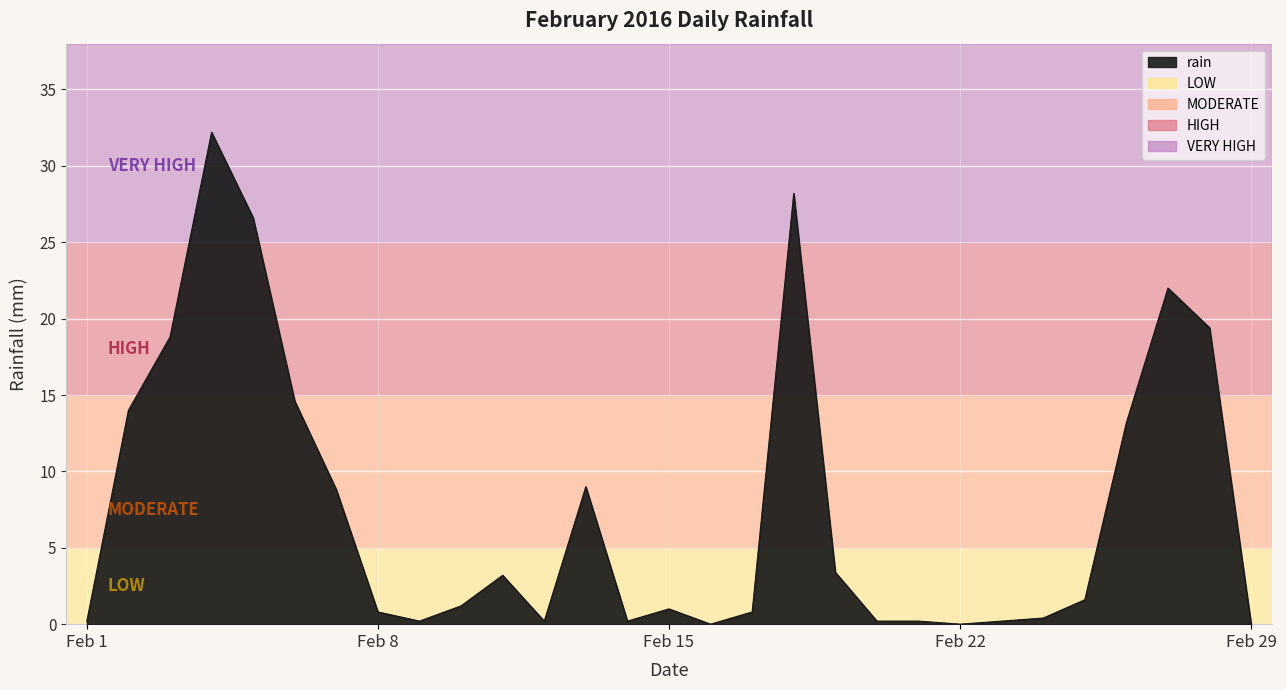

How many distinct data groups are displayed?

1